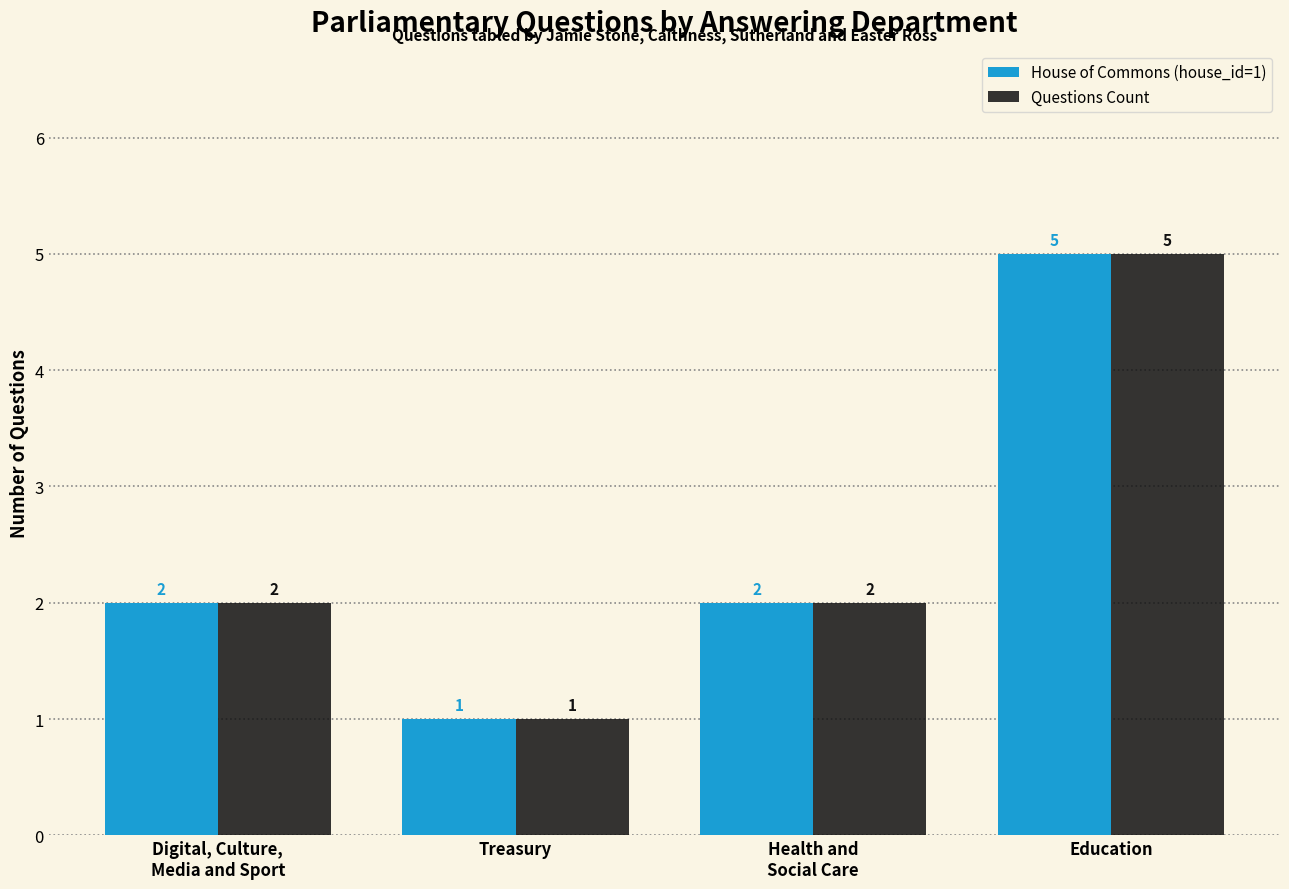

What is the approximate value of Questions Count at Health and
Social Care?

2